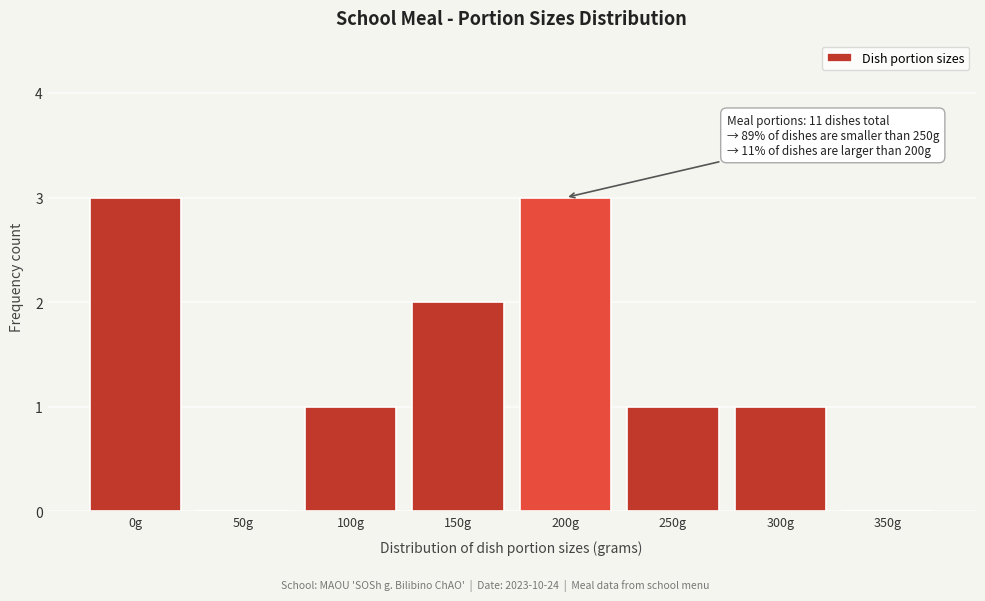

Reading left to right, extract all data points from this chart.

0g=3	50g=0	100g=1	150g=2	200g=3	250g=1	300g=1	350g=0